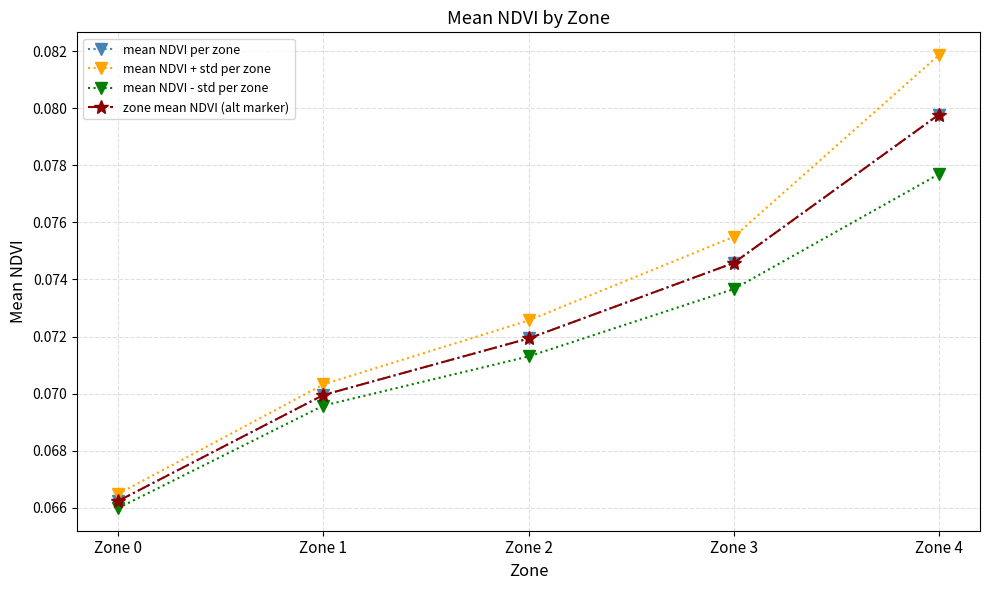

Reading right to left, list all the values displayed in this chart.

mean NDVI per zone: 0.1	0.1	0.1	0.1	0.1
mean NDVI + std per zone: 0.1	0.1	0.1	0.1	0.1
mean NDVI - std per zone: 0.1	0.1	0.1	0.1	0.1
zone mean NDVI (alt marker): 0.1	0.1	0.1	0.1	0.1